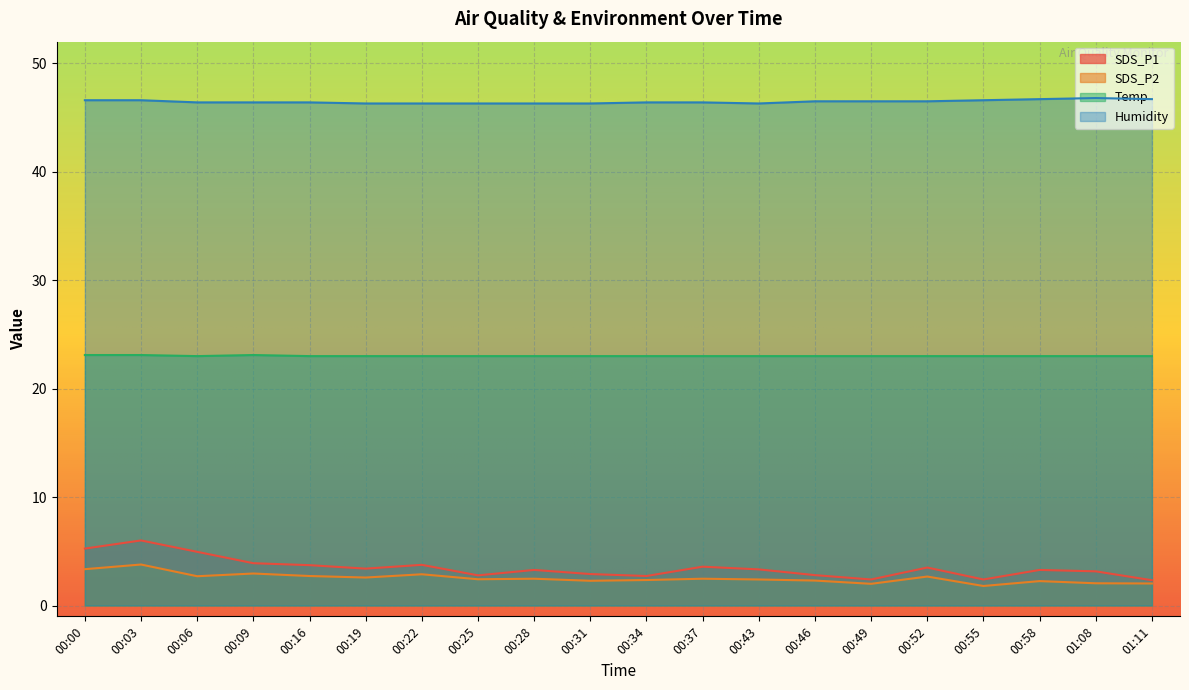

Which series has the largest range (max minus min)?

SDS_P1